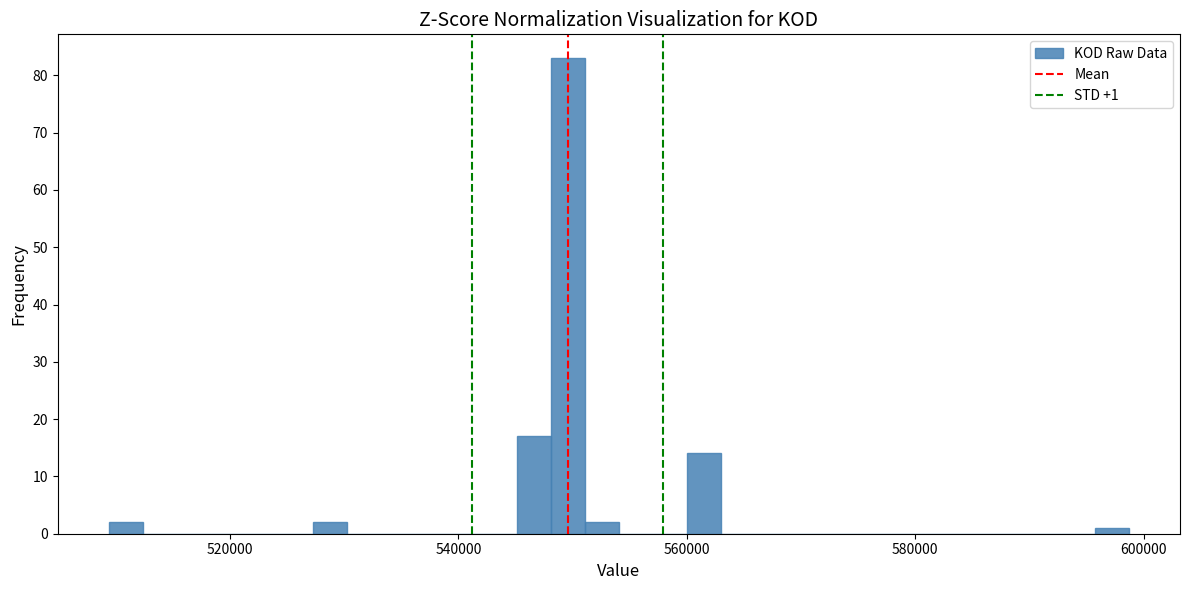

Read against the x-axis, roughly where is the centre of the tallest bar?

550000